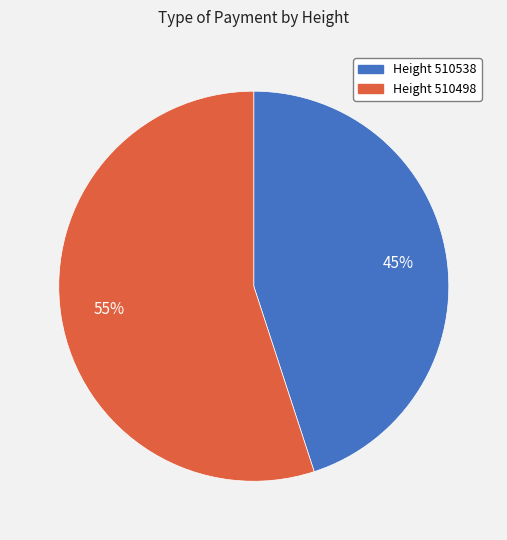

Count the number of slices in the pie.

2